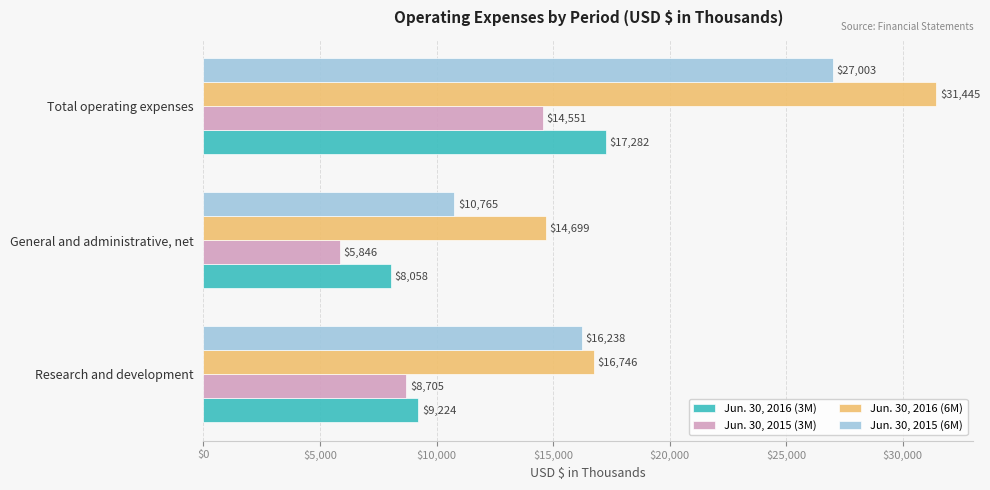

List the series in order of their peak value, lowest first.

Jun. 30, 2015 (3M), Jun. 30, 2016 (3M), Jun. 30, 2015 (6M), Jun. 30, 2016 (6M)